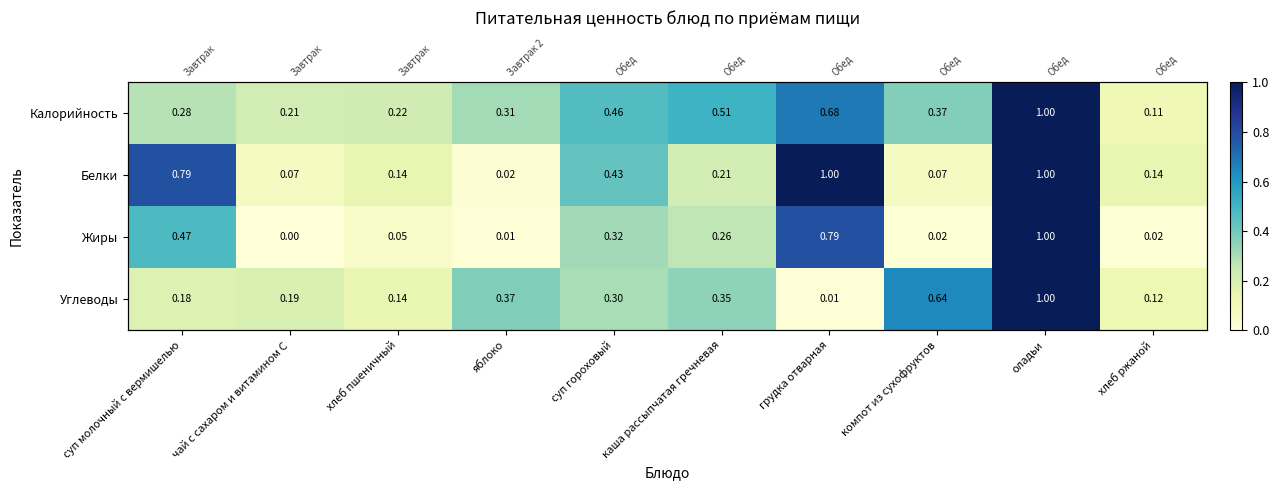

At чай с сахаром и витамином С, list the series in order from smallest to largest.

Жиры, Белки, Углеводы, Калорийность